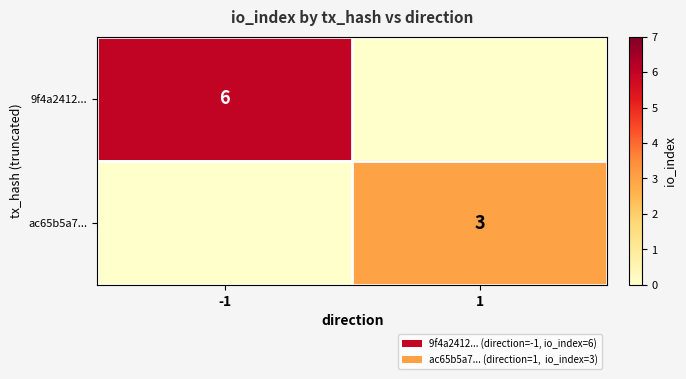

What is the difference between the highest and lowest values at 1?

3